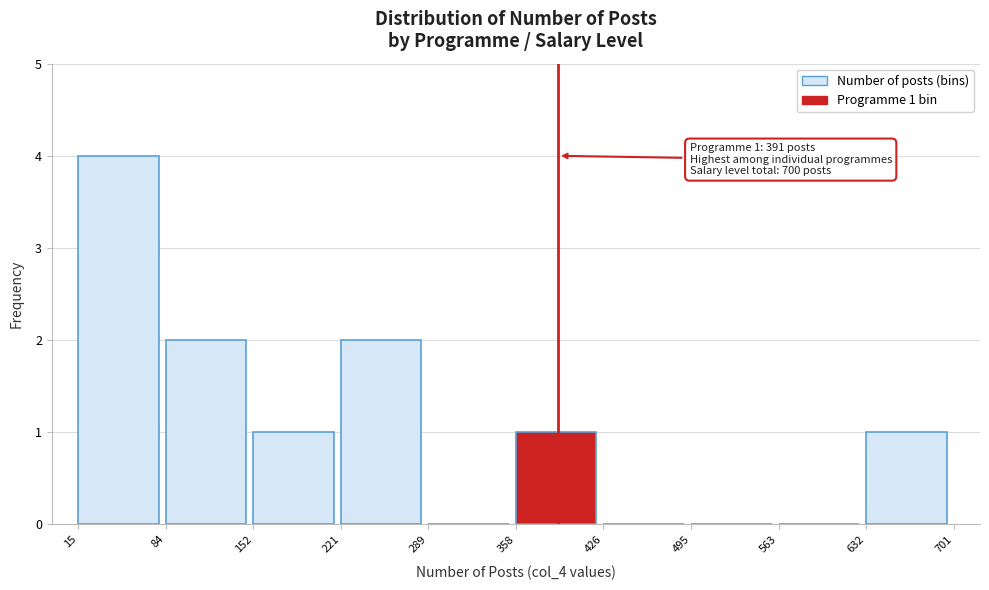

Which range on the x-axis has the tallest bar?

15 to 84